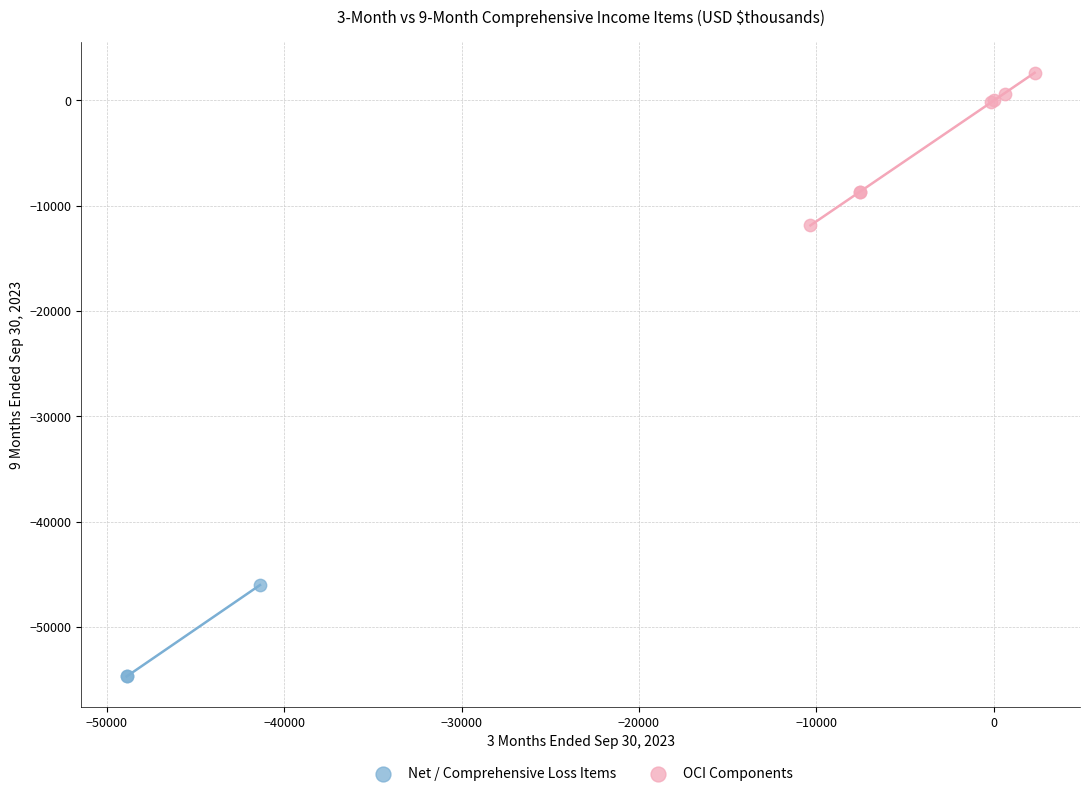

Which series reaches the maximum Y coordinate?

OCI Components